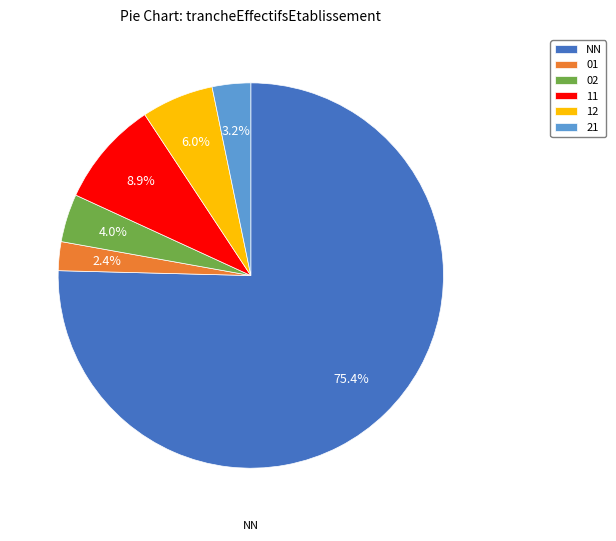

What is the smallest slice in the pie chart?

01